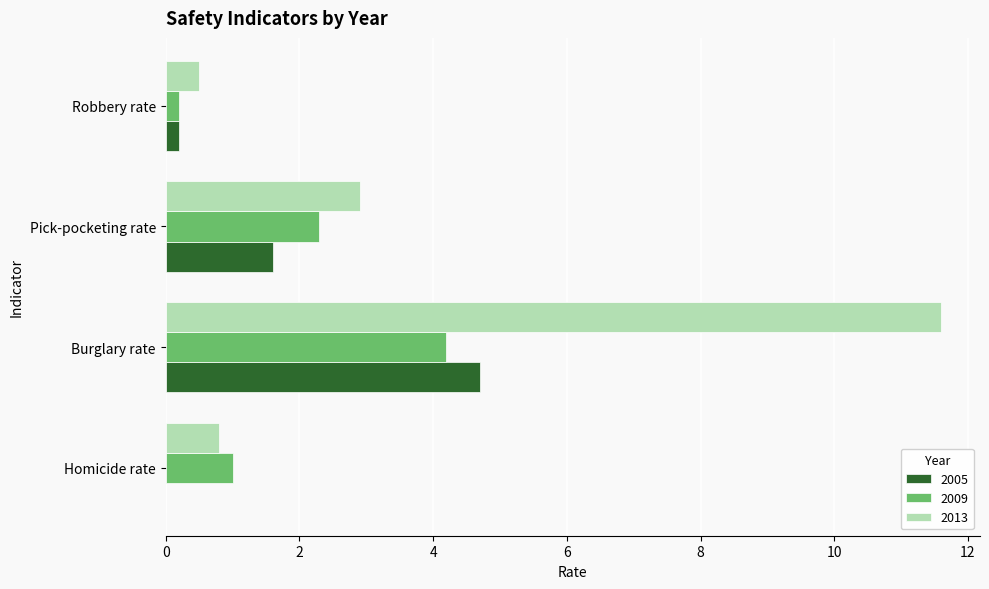

How many values in the 2005 series exceed 1?

2